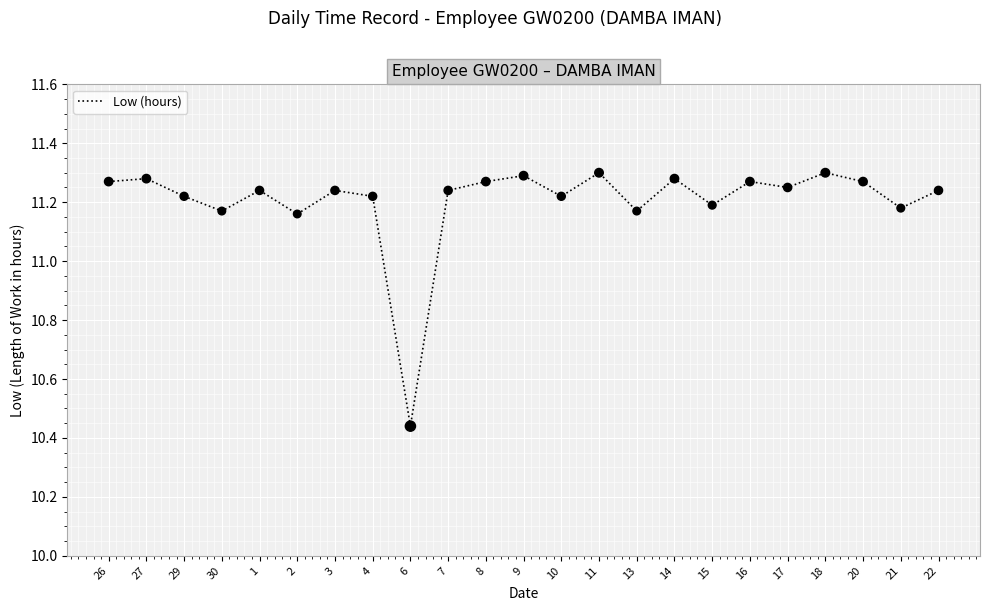

Between 7 and 6, which is larger?

7